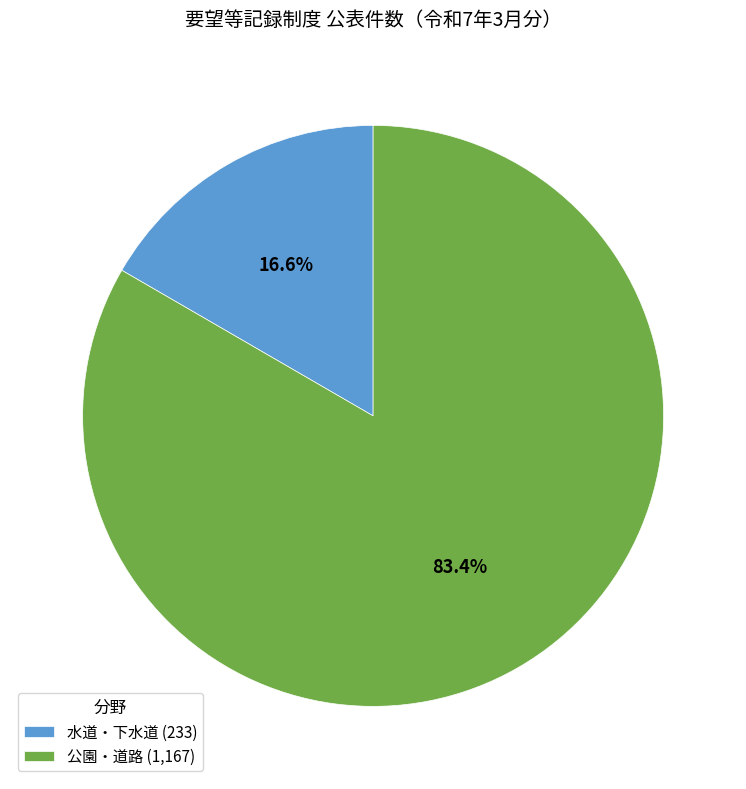

What is the largest slice in the pie chart?

公園・道路